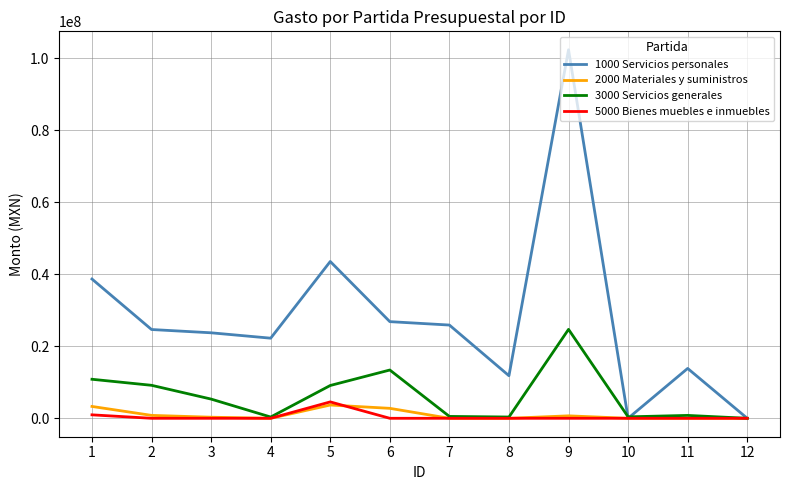

What is the greatest value displayed?

102401096